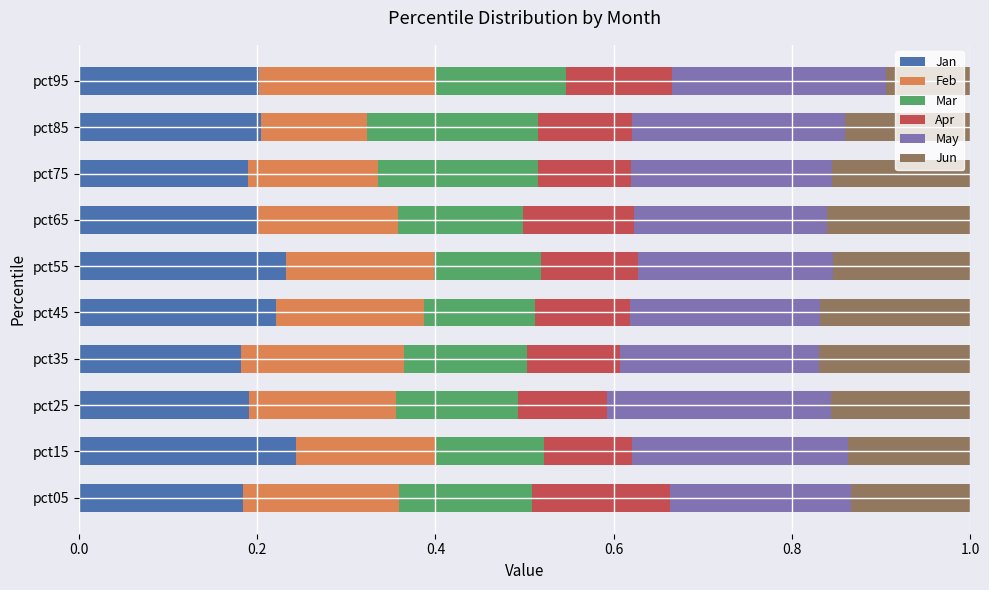

What is the total value across all series at pct45?

1.0